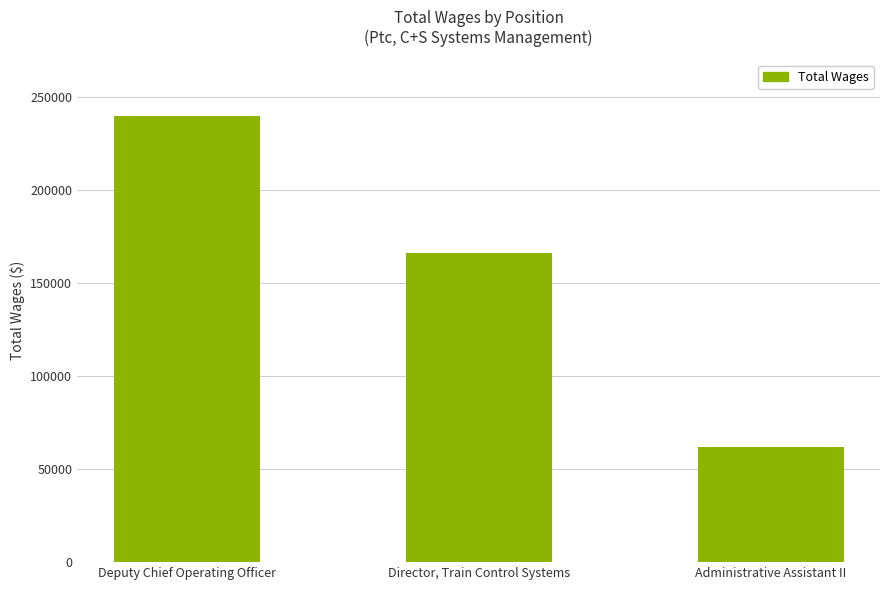

What is the label of the 2nd bar from the right?

Director, Train Control Systems